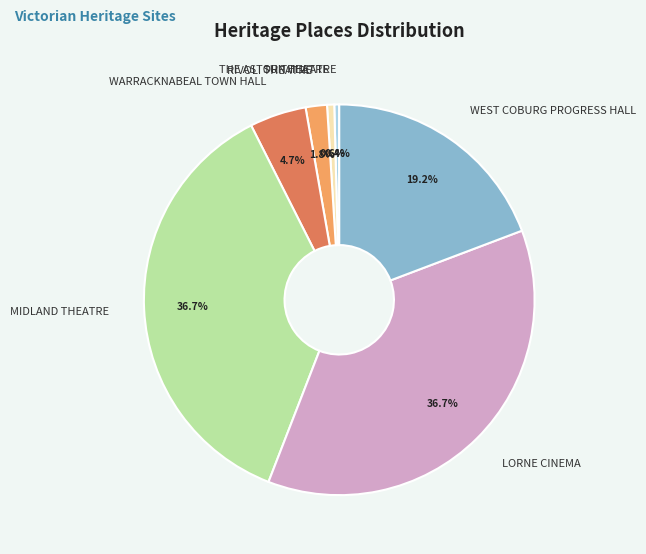

Does THE ASTOR THEATRE account for over 50% of the chart?

No